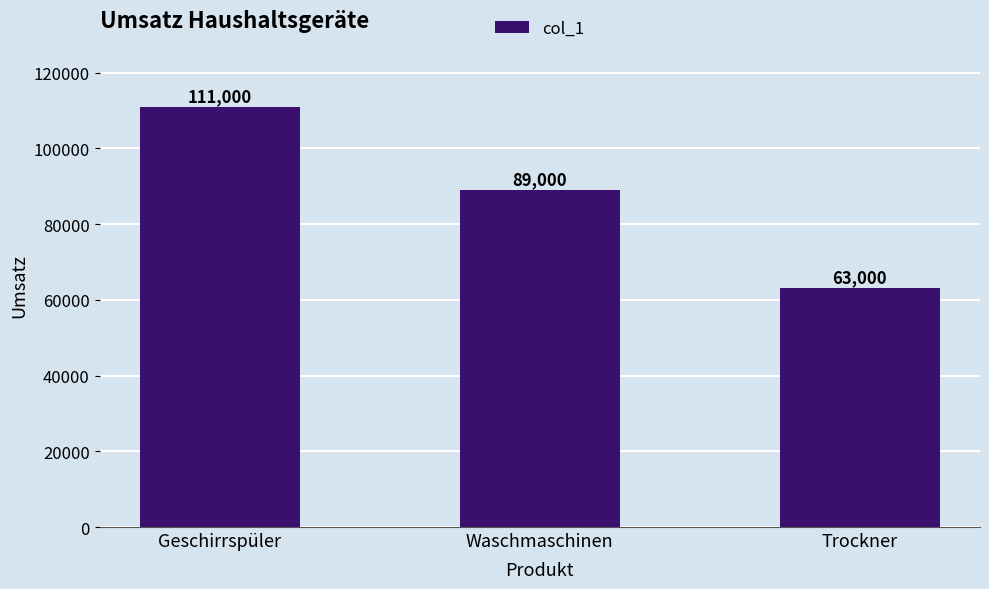

What is the average value?

87667